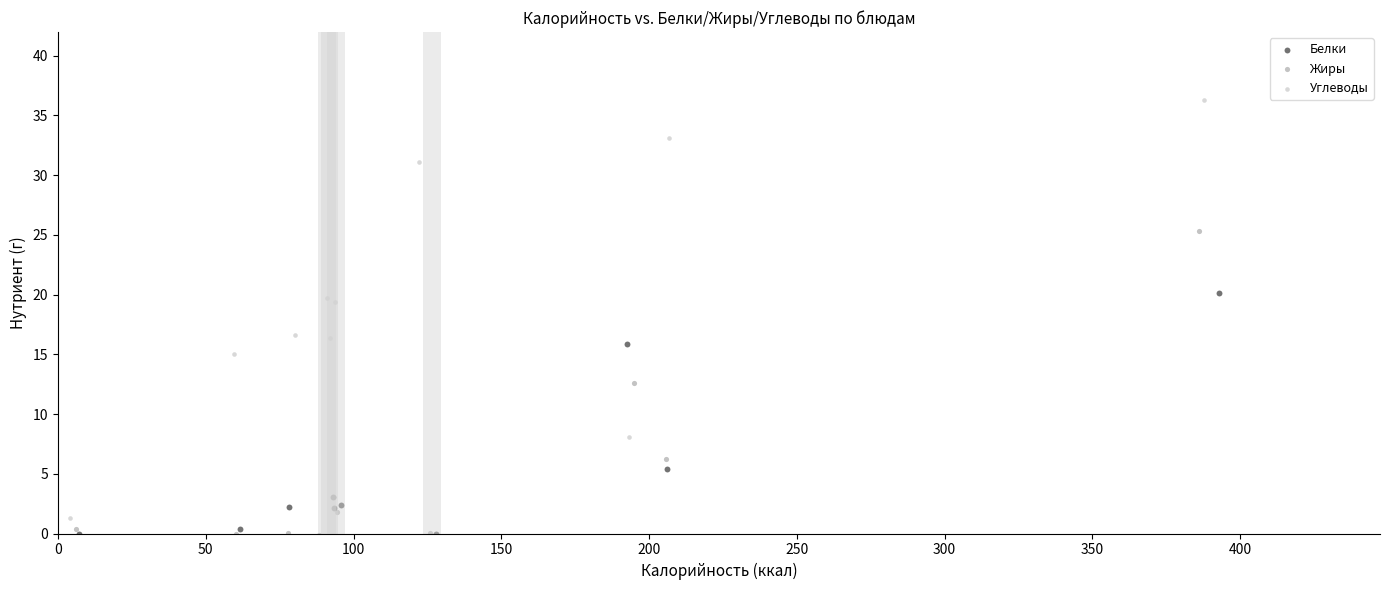

Which series reaches the maximum Y coordinate?

Углеводы